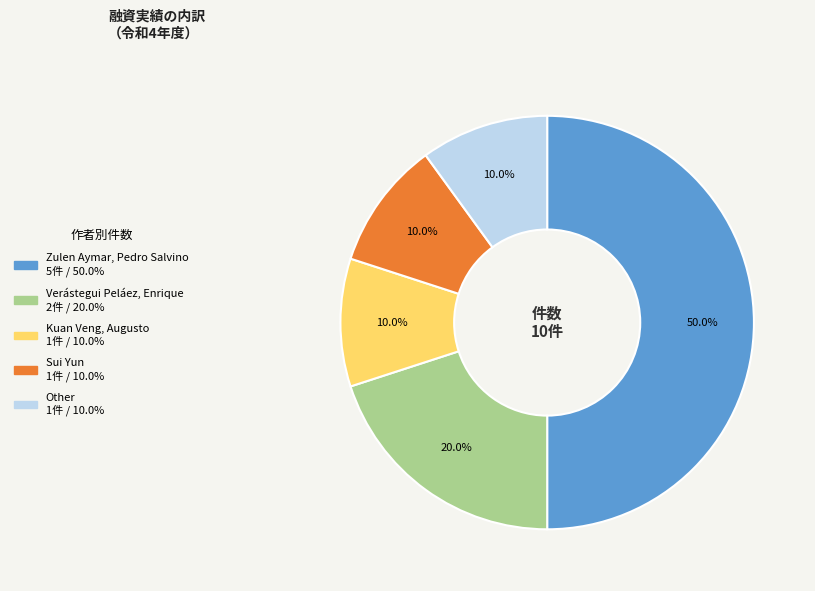

Combined, what portion of the pie is Zulen Aymar, Pedro Salvino and Sui Yun?

60.0%